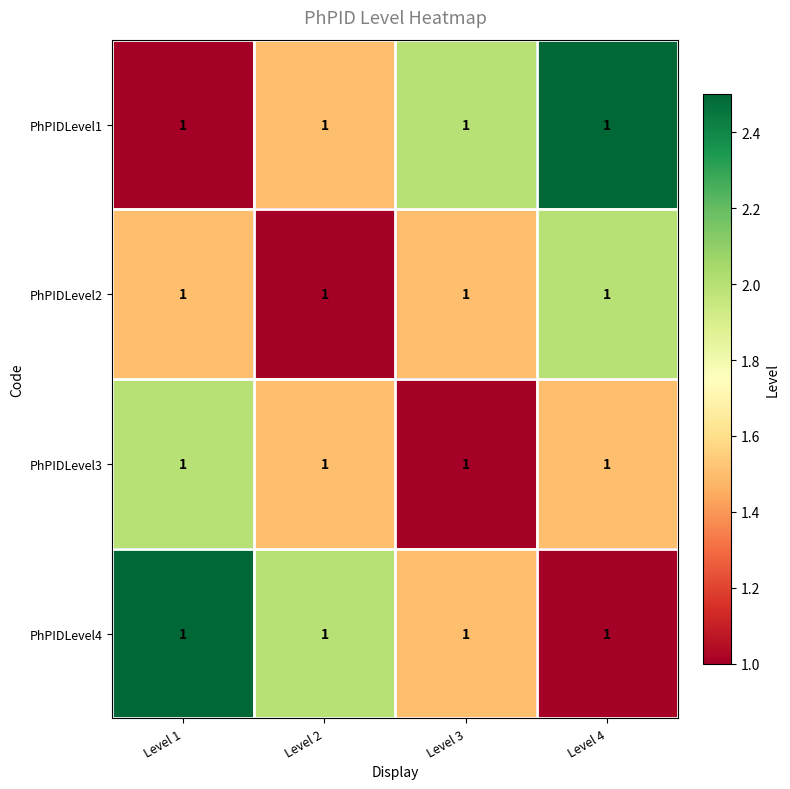

What is the total value across all series at Level 3?

6.0